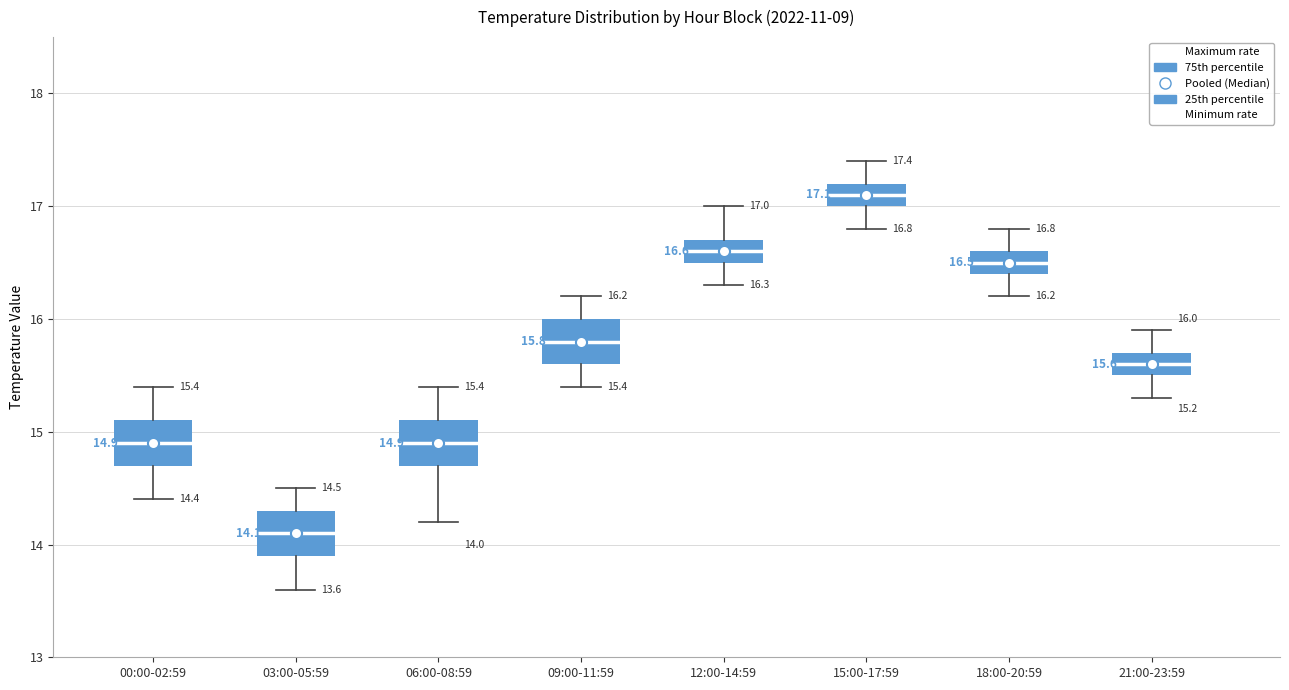

Which box's median line is the lowest?

03:00-05:59